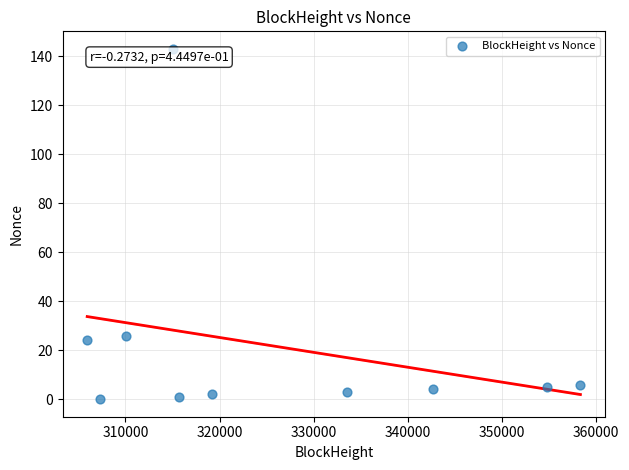

What Y value in the scatter plot is closest to 71?

26